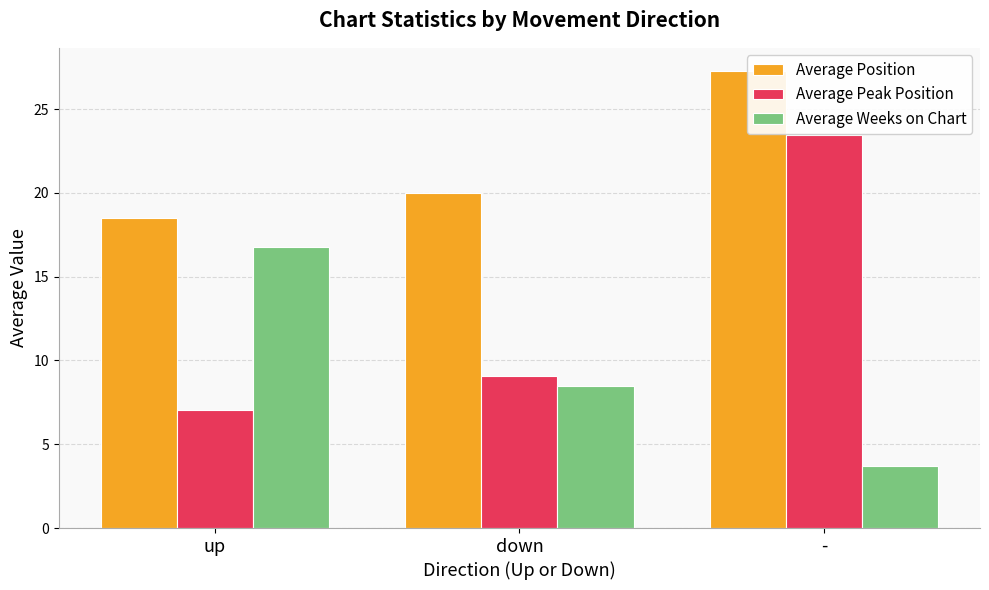

What is the average value of the Average Weeks on Chart series?

9.7